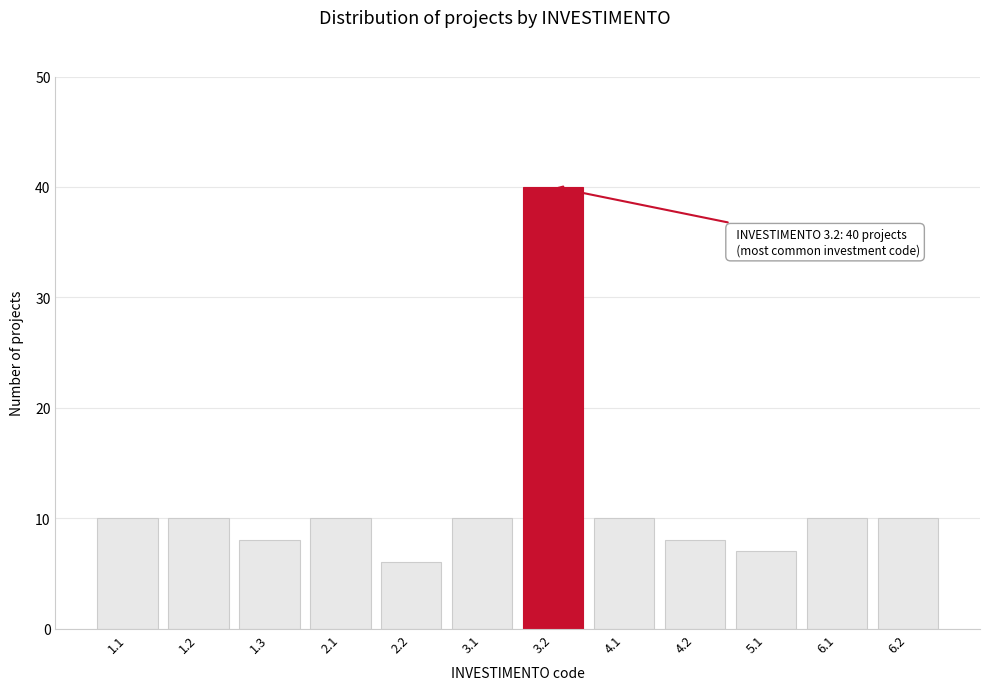

Reading left to right, what are all the values shown in this chart?

10	10	8	10	6	10	40	10	8	7	10	10